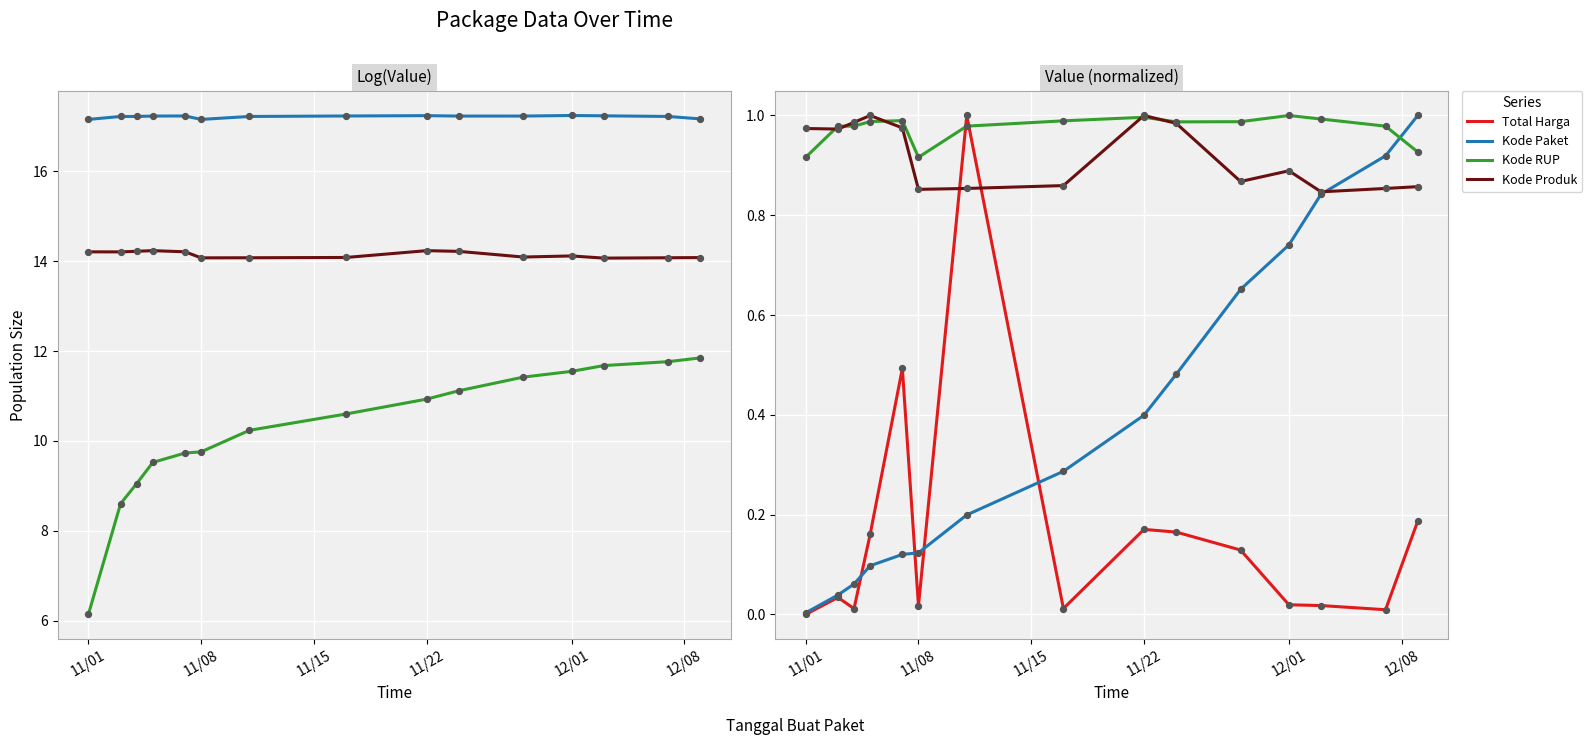

Which series has the largest total across all categories?

Kode RUP